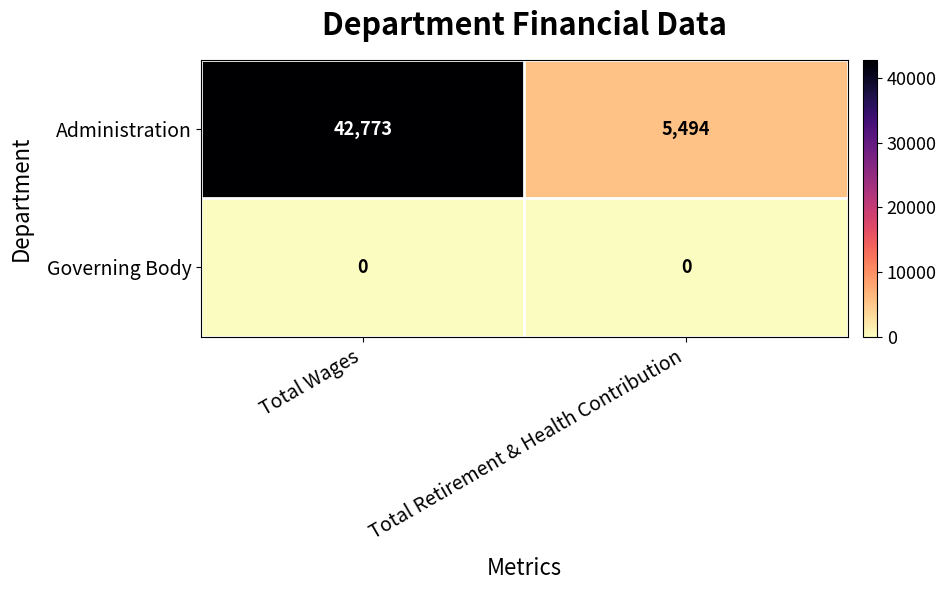

At Total Wages, list the series in order from smallest to largest.

Governing Body, Administration